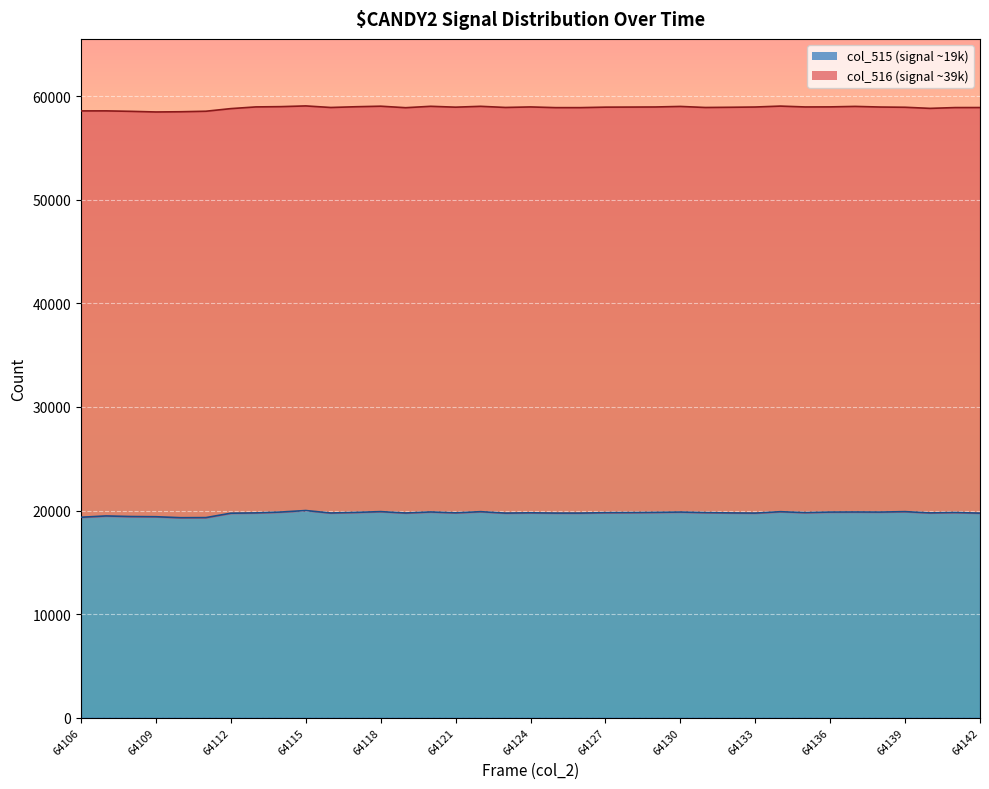

What is the approximate value at 64140?

19769